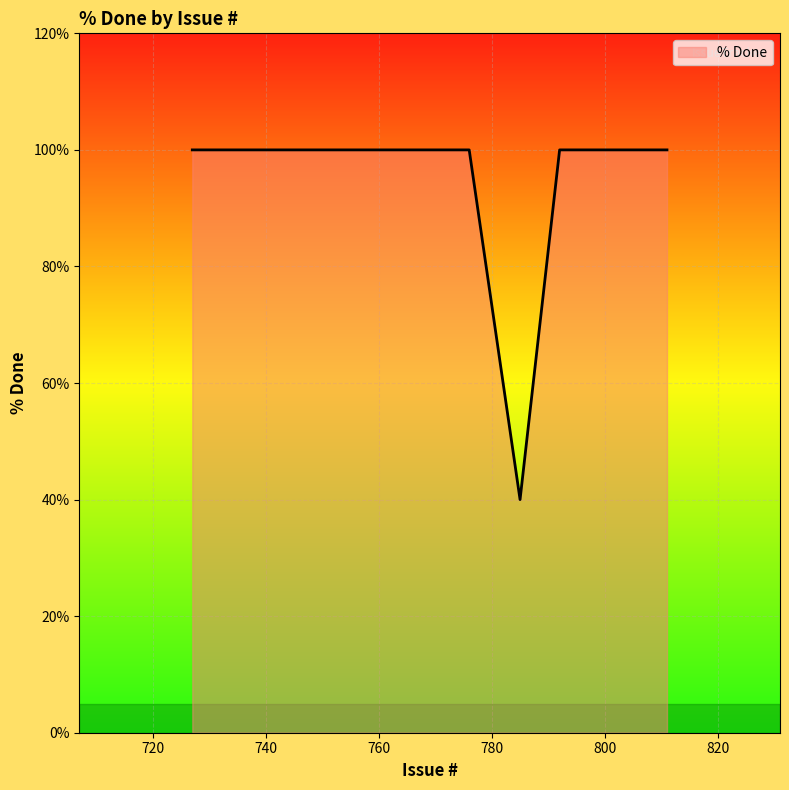

What is the difference between the maximum and minimum values?

60